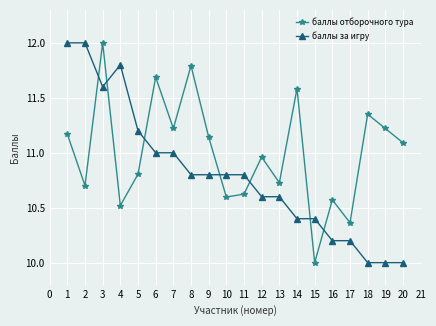

Rank the series at 6 from lowest to highest value.

баллы за игру, баллы отборочного тура